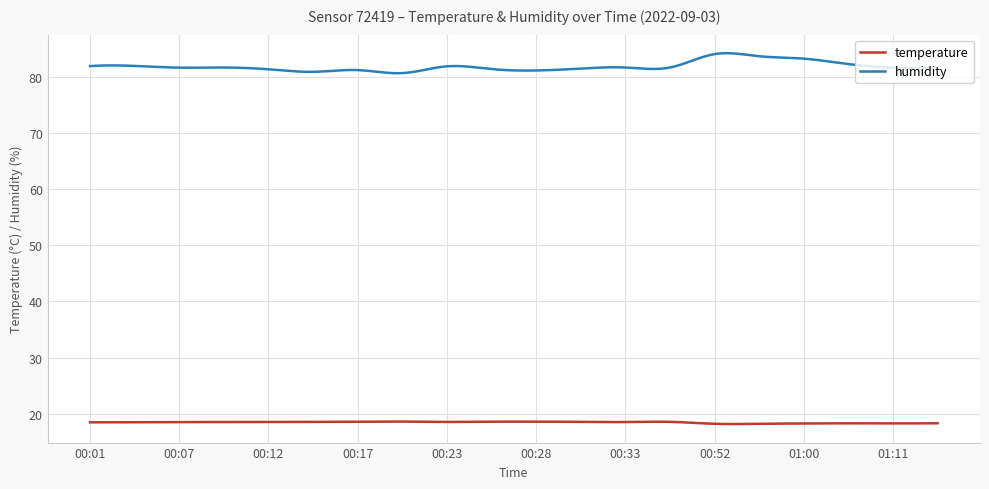

Does the chart have visible grid lines?

Yes